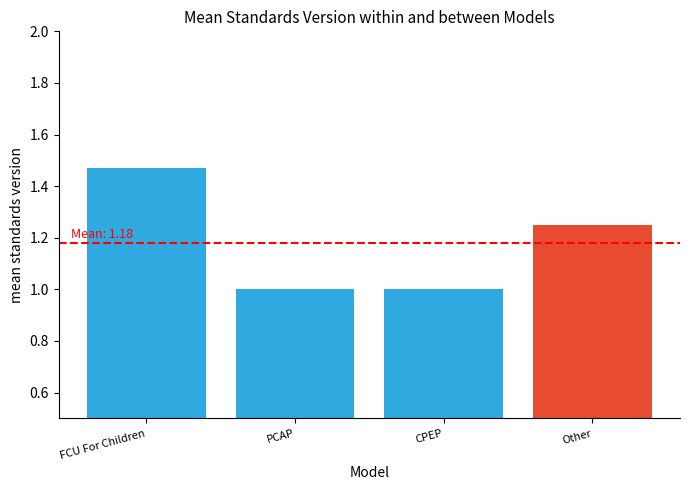

True or false: the data shows 0.3 at CPEP.

False